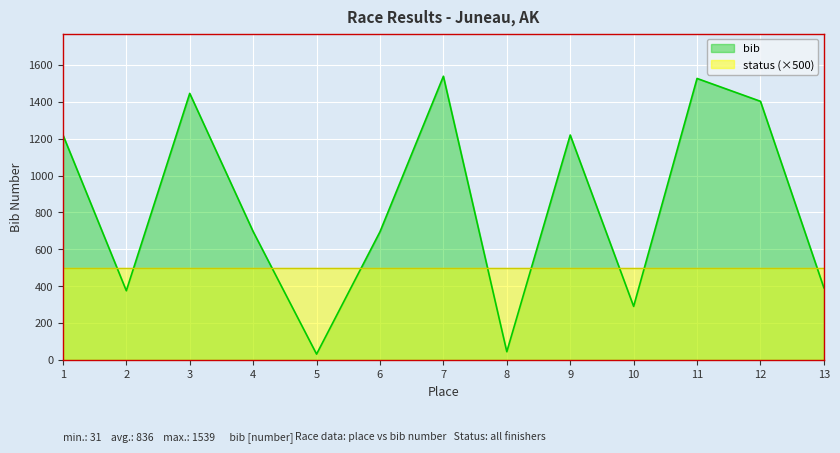

What is the greatest value displayed?

1539